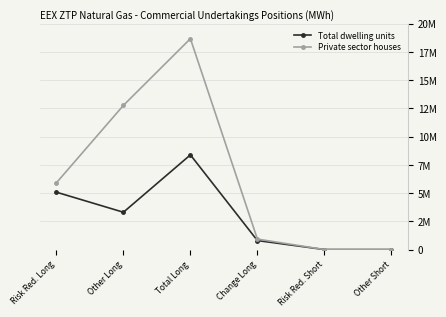

Is it true that Total dwelling units equals 4203148 at Total Long?

False